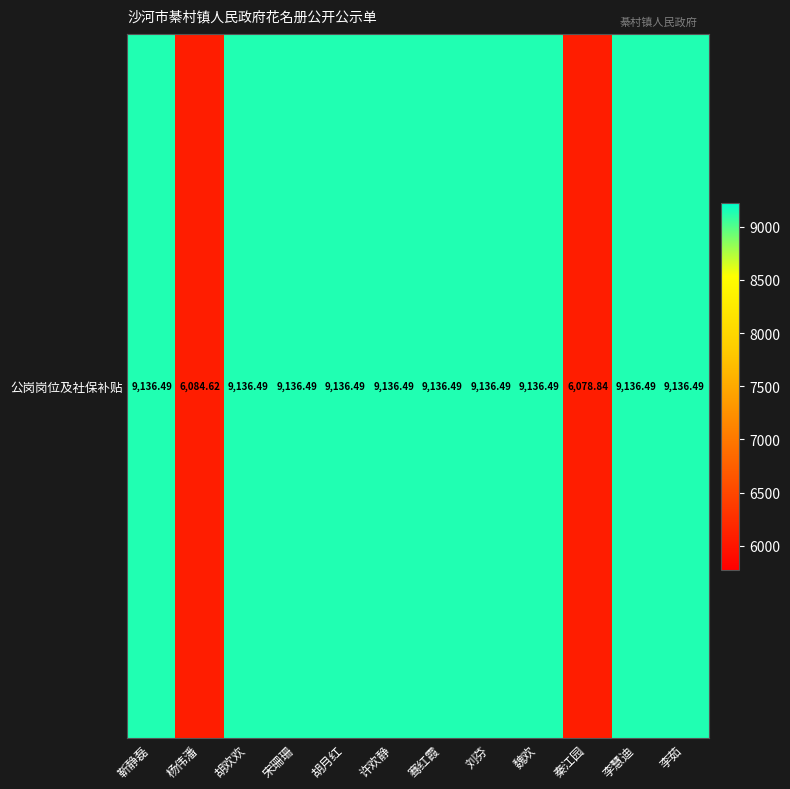

At which label does the data first exceed 9136?

靳静磊